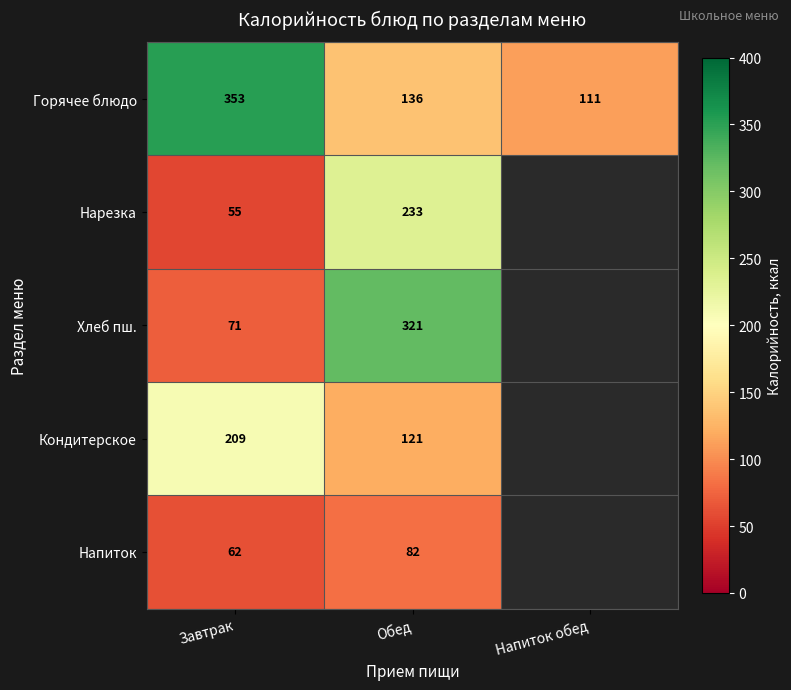

What is the spread (max minus min) of values at Завтрак?

298